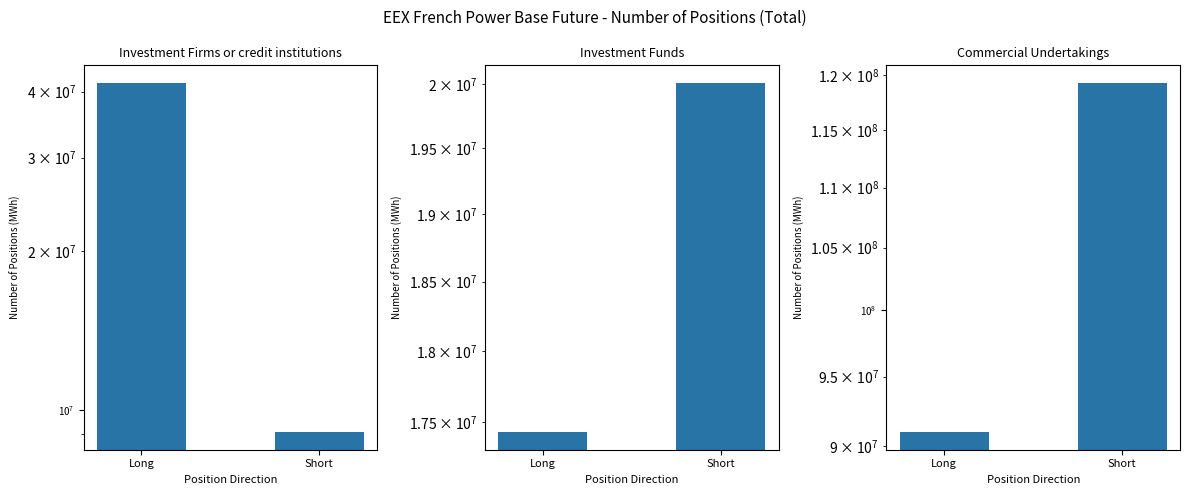

At how many categories does at least one series exceed 51690411?

2